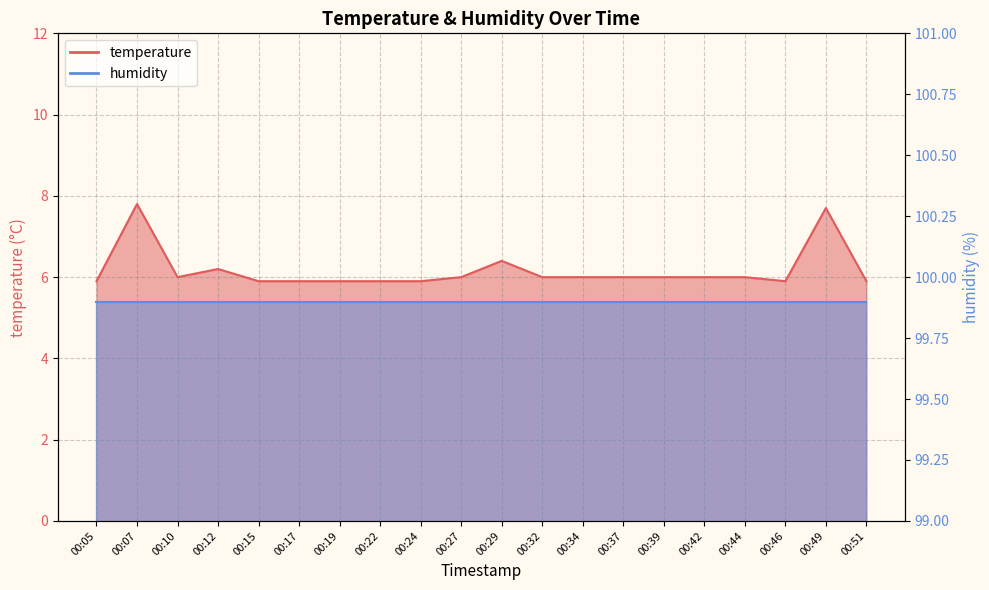

What is the value of the 4th point from the left?

6.2